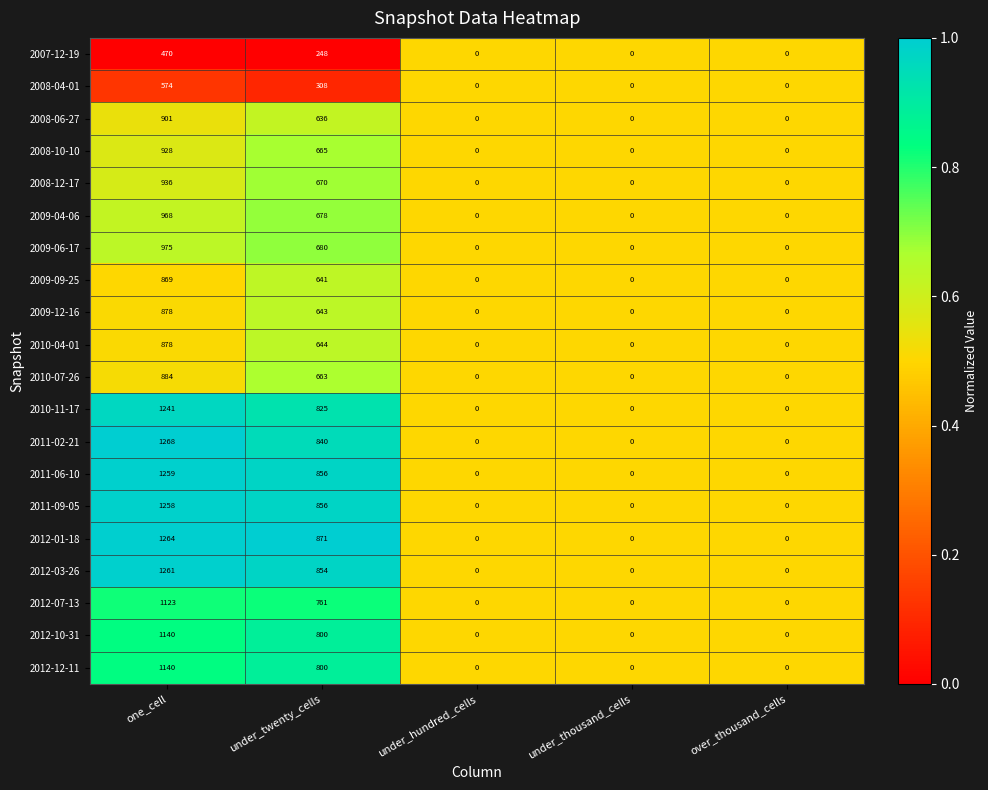

What is the total value across all series at one_cell?

20215